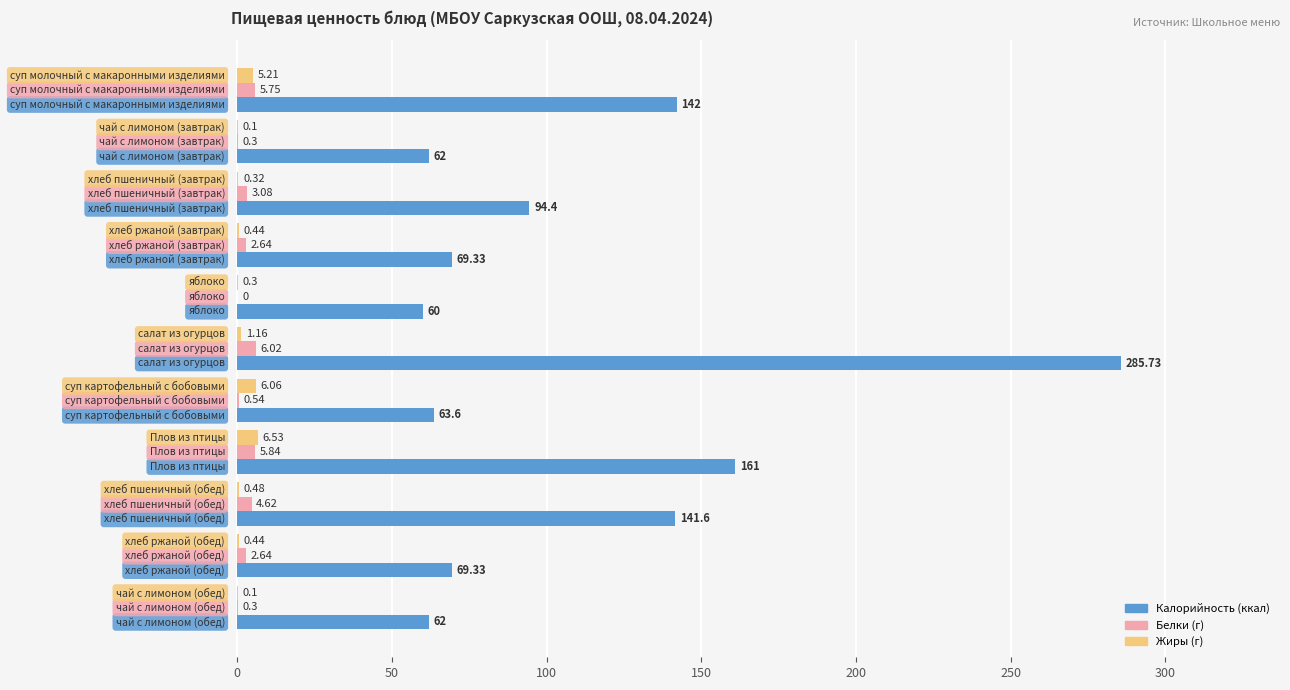

How many data points does each series have?

11